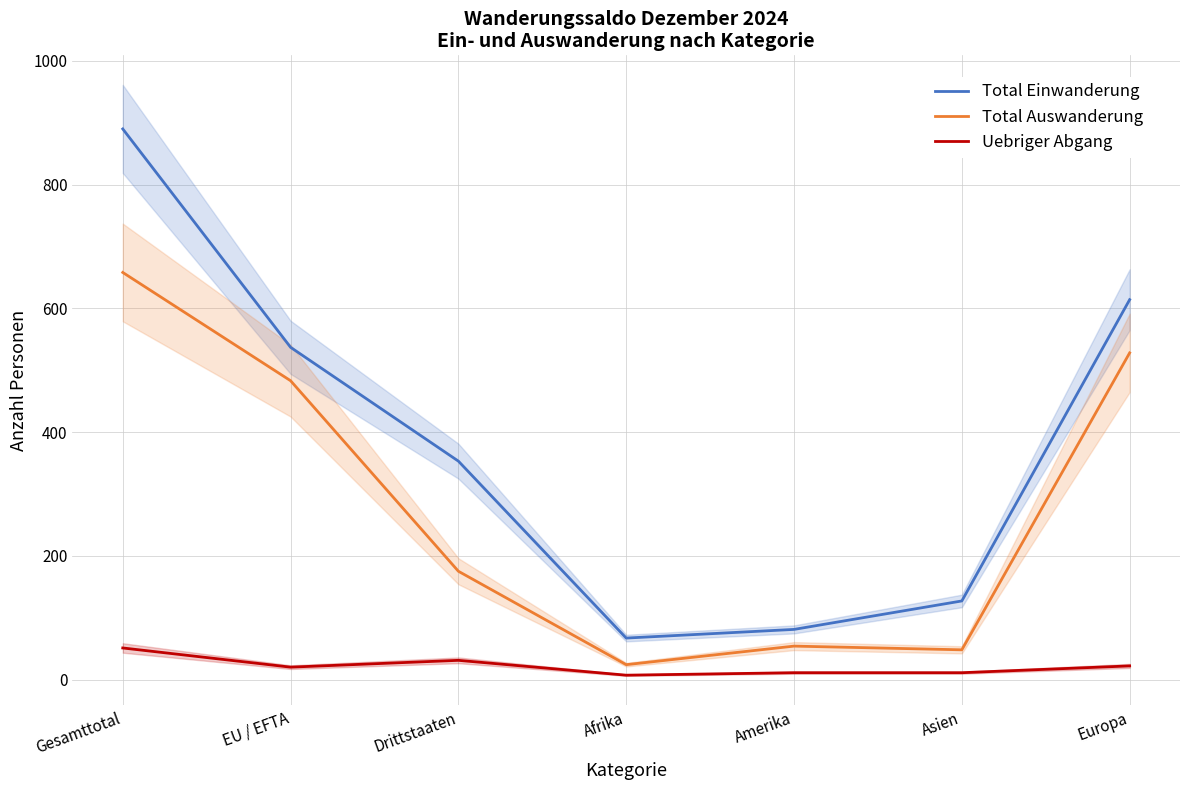

Reading left to right, transcribe all the data shown in this chart.

Total Einwanderung: 890	537	353	67	81	127	614
Total Auswanderung: 658	483	175	24	54	48	528
Uebriger Abgang: 51	20	31	7	11	11	22